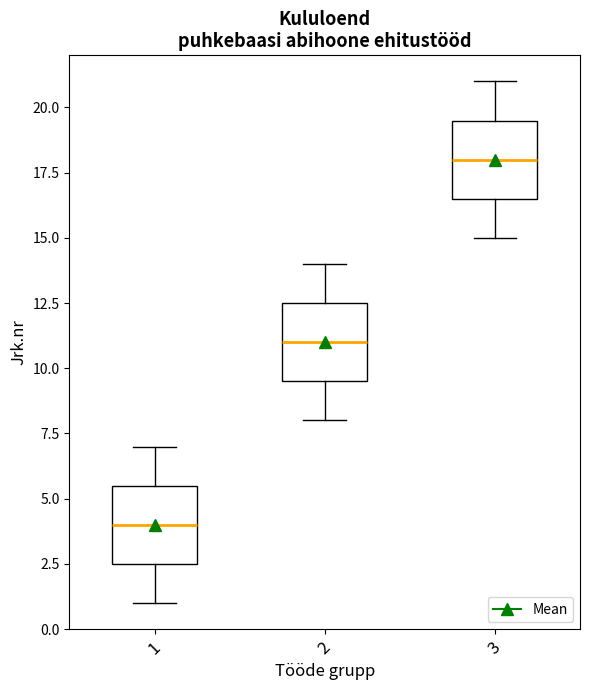

Reading left to right, transcribe this box plot: for each box, give where its median line is, the range the box spans, and where its two whiskers end, as read against the y-axis. The values are not printed on the chart, so give them approximately, as read against the axis.

1: median 4.0, box 2.5 to 5.5, whiskers 1.0 to 7.0
2: median 11.0, box 9.5 to 12.5, whiskers 8.0 to 14.0
3: median 18.0, box 16.5 to 19.5, whiskers 15.0 to 21.0